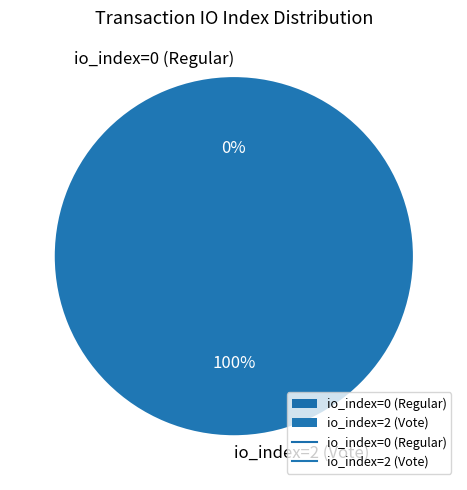

To the nearest percent, what is the difference between the io_index=0 (Regular) and io_index=2 (Vote) slice percentages?

100%